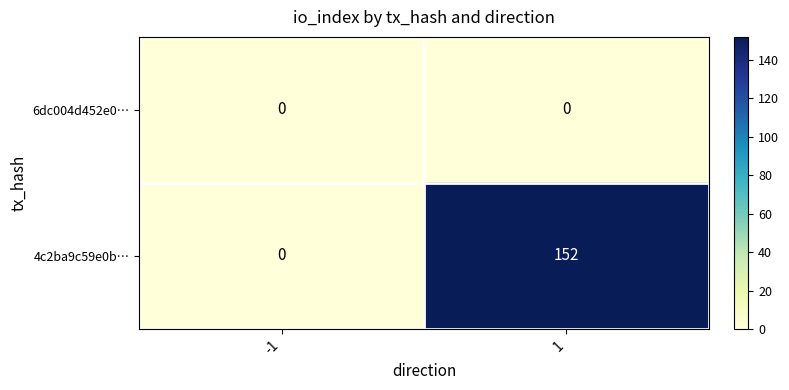

Which label corresponds to the largest value in the chart?

1